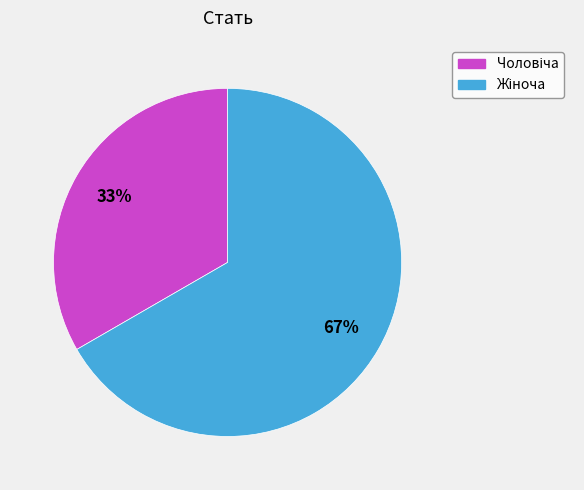

Count the number of slices in the pie.

2